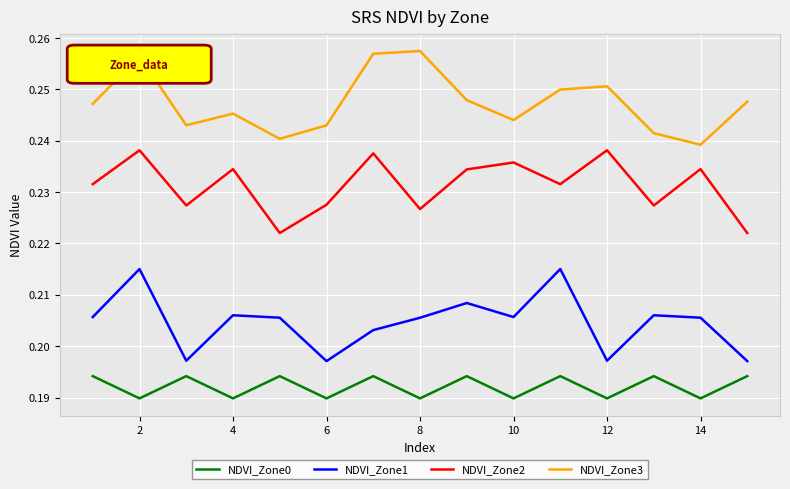

List the series in order of their peak value, lowest first.

NDVI_Zone0, NDVI_Zone1, NDVI_Zone2, NDVI_Zone3